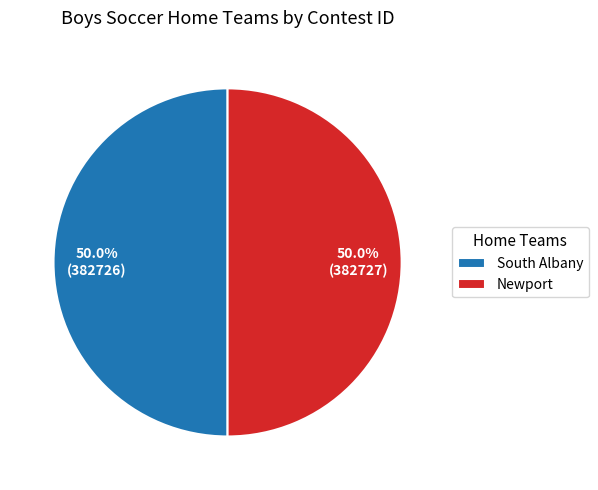

To the nearest percent, what percentage of the pie is Newport?

50%